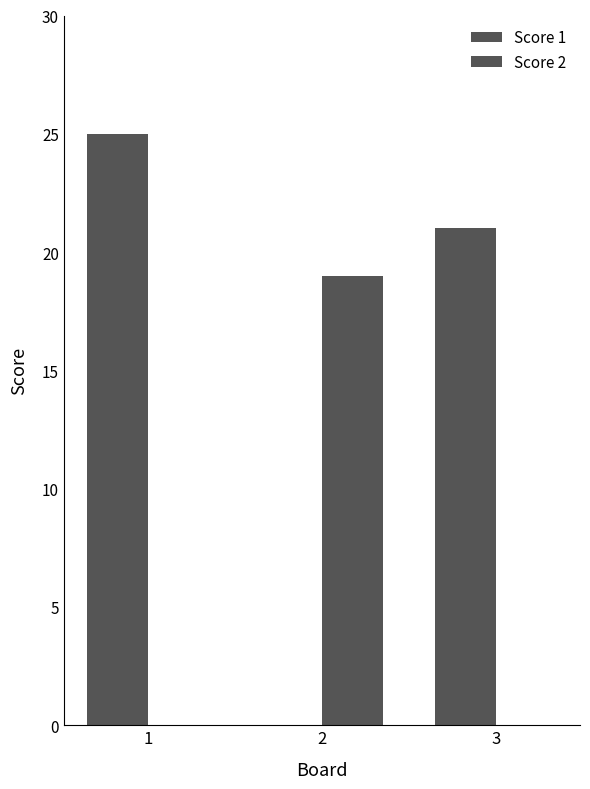

Are the bars horizontal?

No